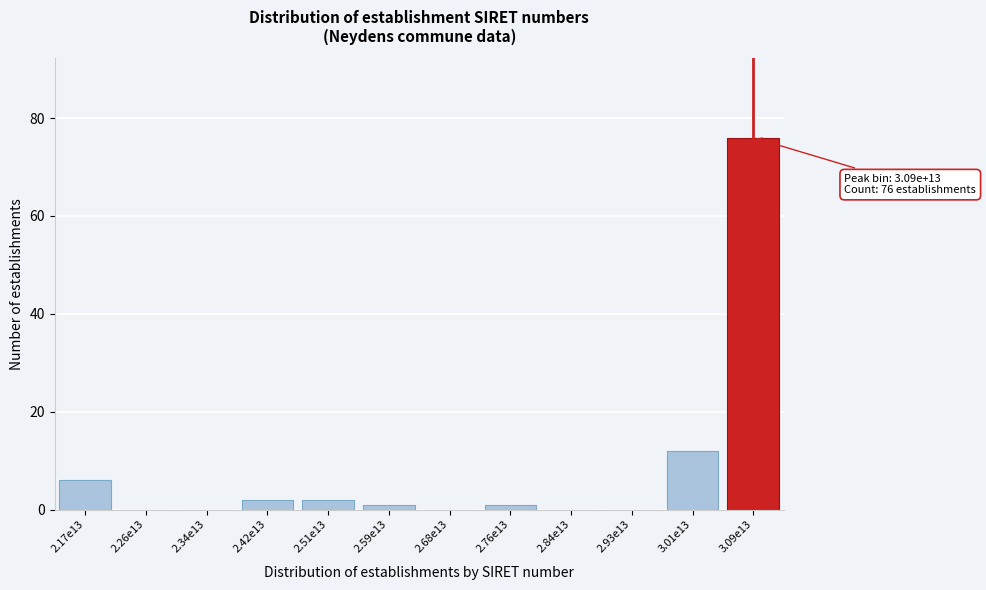

Reading left to right, extract all data points from this chart.

2.17e13=6	2.26e13=0	2.34e13=0	2.42e13=2	2.51e13=2	2.59e13=1	2.68e13=0	2.76e13=1	2.84e13=0	2.93e13=0	3.01e13=12	3.09e13=76